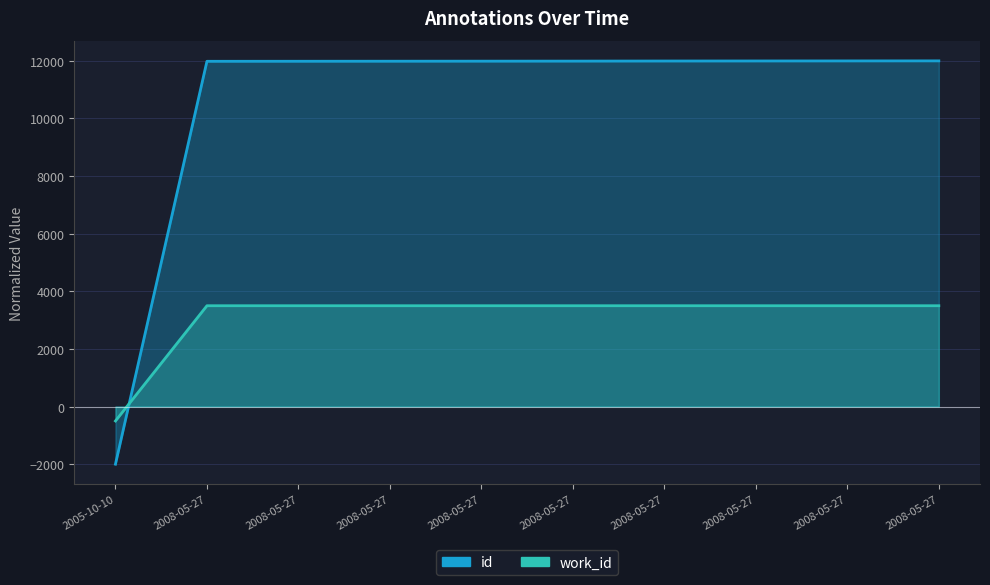

Which series has the widest spread of values?

id